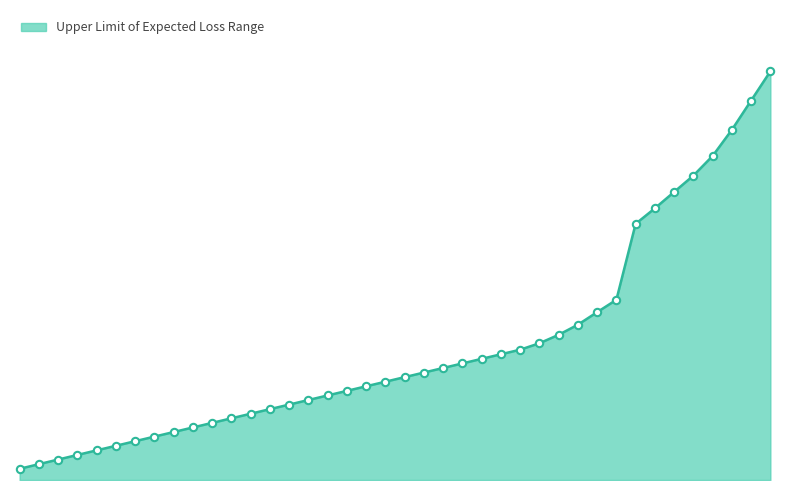

Is this an area chart (filled region under the line)?

Yes